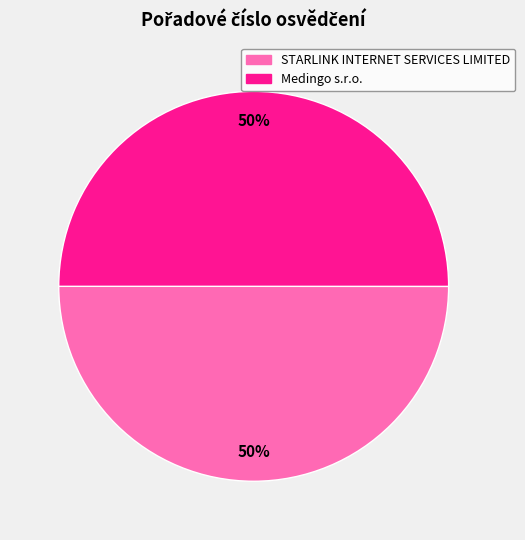

How many slices are in this pie chart?

2